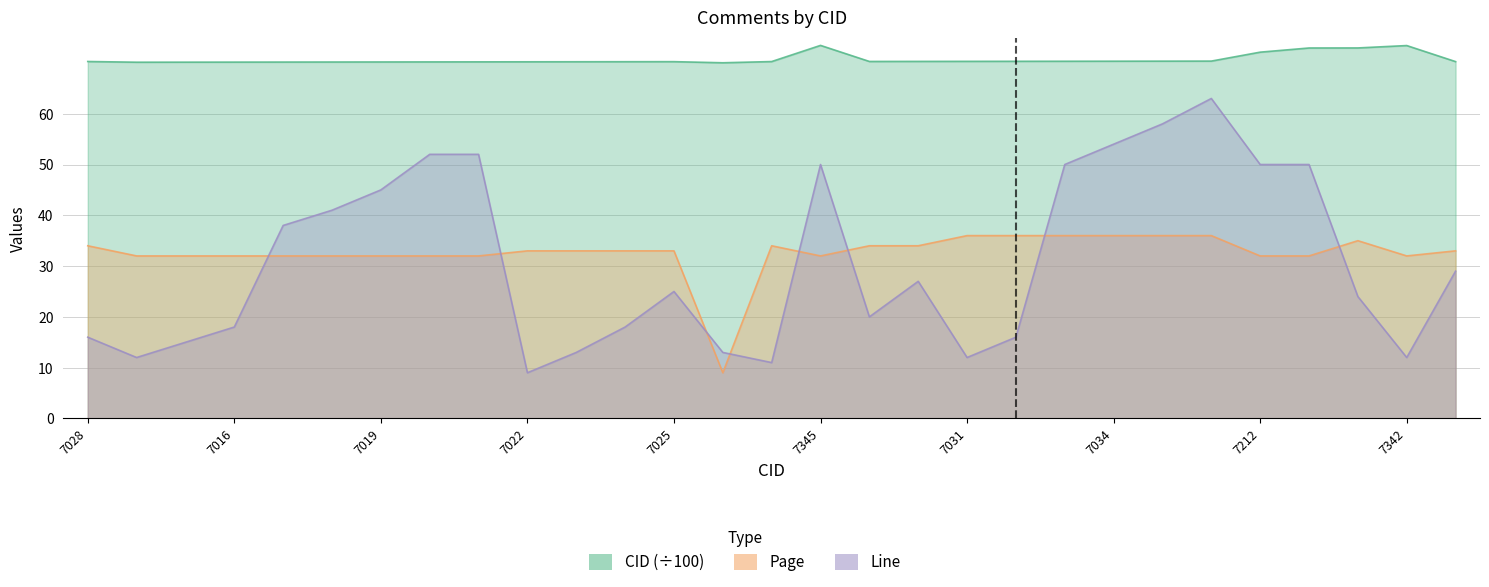

Reading left to right, transcribe all the data shown in this chart.

CID: 7028=70.3	7014=70.1	7015=70.2	7016=70.2	7017=70.2	7018=70.2	7019=70.2	7020=70.2	7021=70.2	7022=70.2	7023=70.2	7024=70.2	7025=70.2	7003=70.0	7027=70.3	7345=73.5	7029=70.3	7030=70.3	7031=70.3	7032=70.3	7033=70.3	7034=70.3	7035=70.3	7036=70.4	7212=72.1	7294=72.9	7295=73.0	7342=73.4	7026=70.3
Page: 7028=34.0	7014=32.0	7015=32.0	7016=32.0	7017=32.0	7018=32.0	7019=32.0	7020=32.0	7021=32.0	7022=33.0	7023=33.0	7024=33.0	7025=33.0	7003=9.0	7027=34.0	7345=32.0	7029=34.0	7030=34.0	7031=36.0	7032=36.0	7033=36.0	7034=36.0	7035=36.0	7036=36.0	7212=32.0	7294=32.0	7295=35.0	7342=32.0	7026=33.0
Line: 7028=16.0	7014=12.0	7015=15.0	7016=18.0	7017=38.0	7018=41.0	7019=45.0	7020=52.0	7021=52.0	7022=9.0	7023=13.0	7024=18.0	7025=25.0	7003=13.0	7027=11.0	7345=50.0	7029=20.0	7030=27.0	7031=12.0	7032=16.0	7033=50.0	7034=54.0	7035=58.0	7036=63.0	7212=50.0	7294=50.0	7295=24.0	7342=12.0	7026=29.0